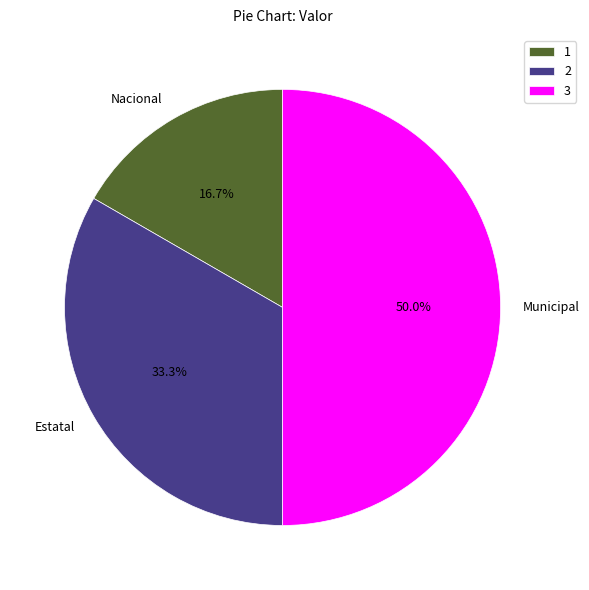

To the nearest percent, what is the difference between the largest and smallest slice percentages?

33%